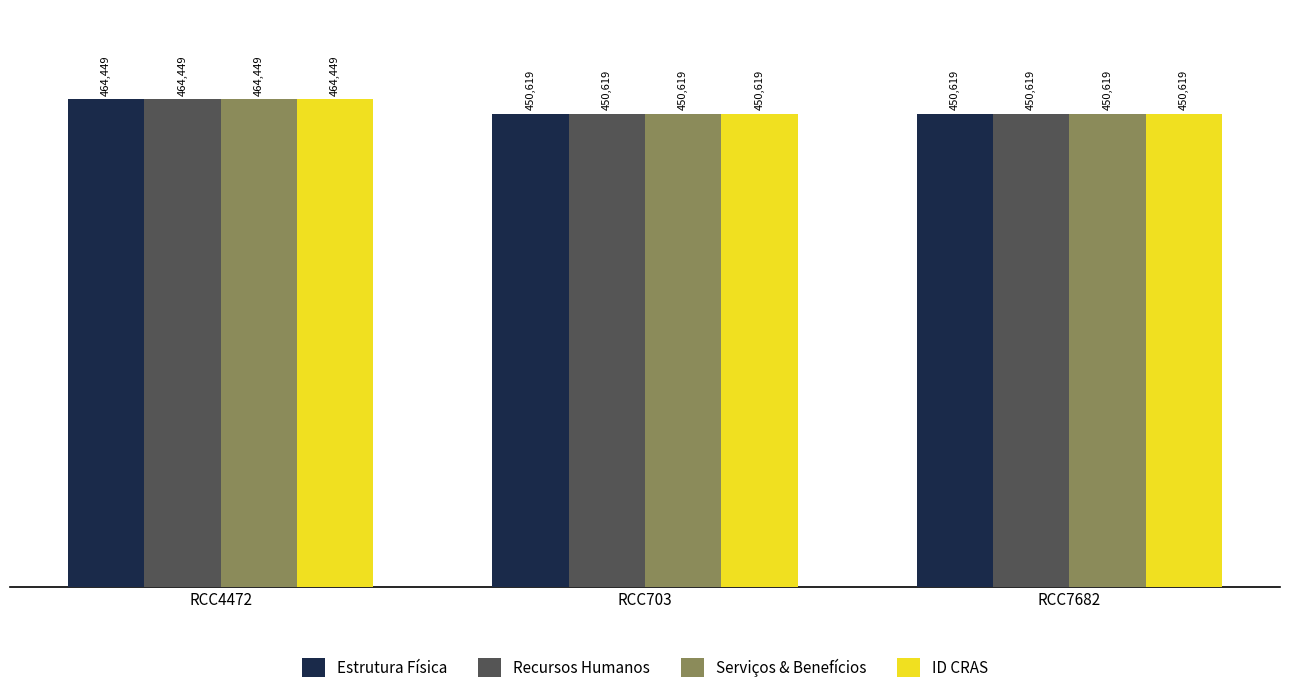

What is the label of the 2nd bar from the right?

RCC703